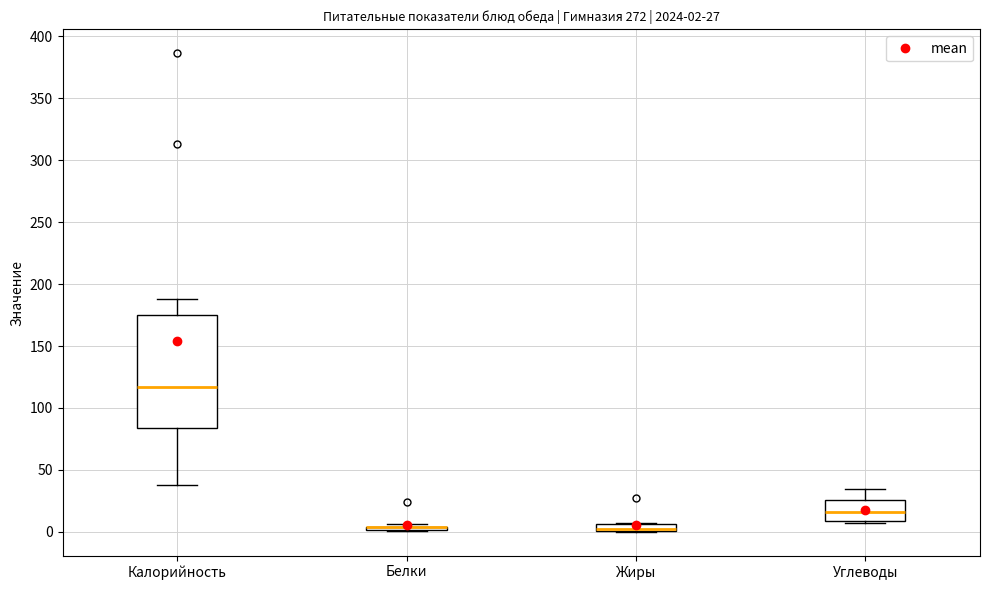

Comparing the boxes themselves (not the whiskers), which one is the tallest?

Калорийность